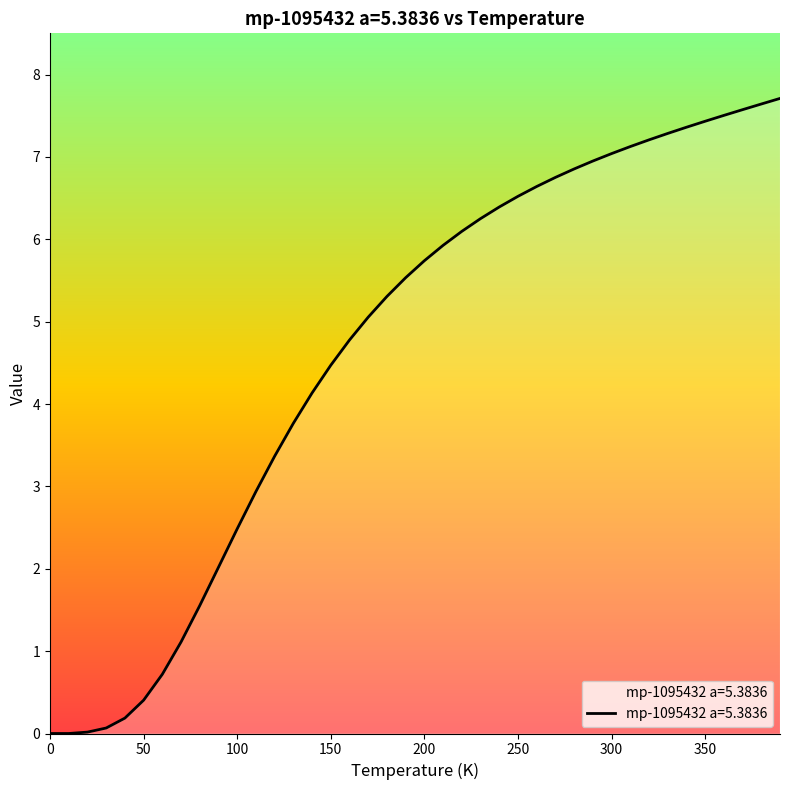

What is the maximum value shown in the chart?

7.7